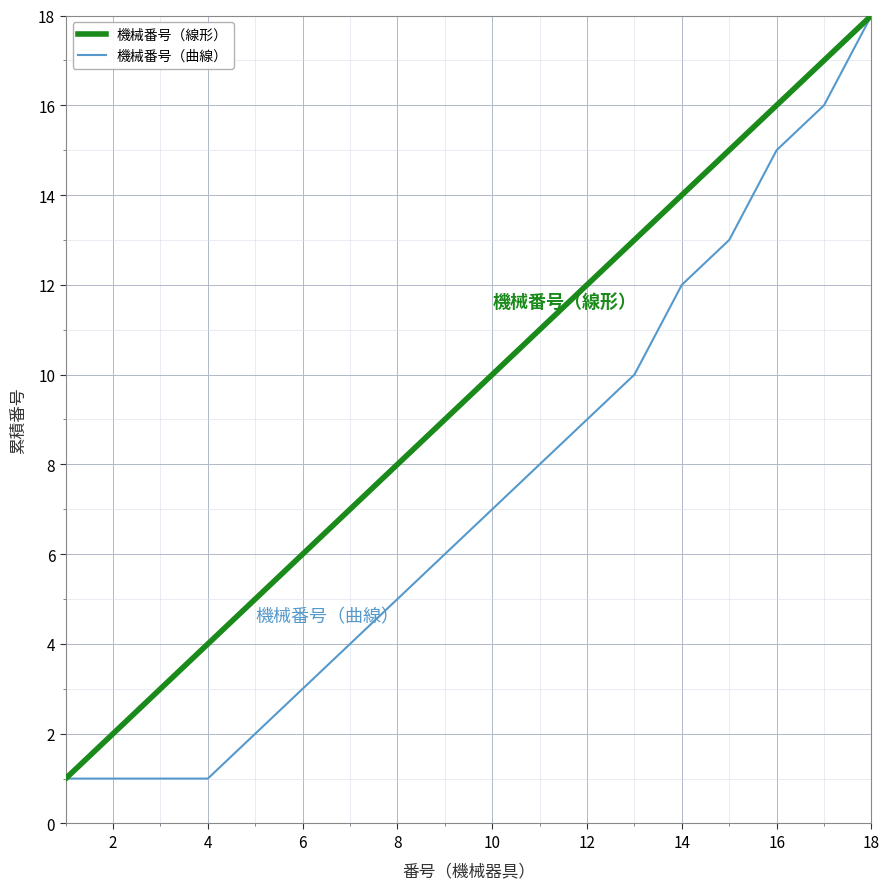

How many distinct data groups are displayed?

2